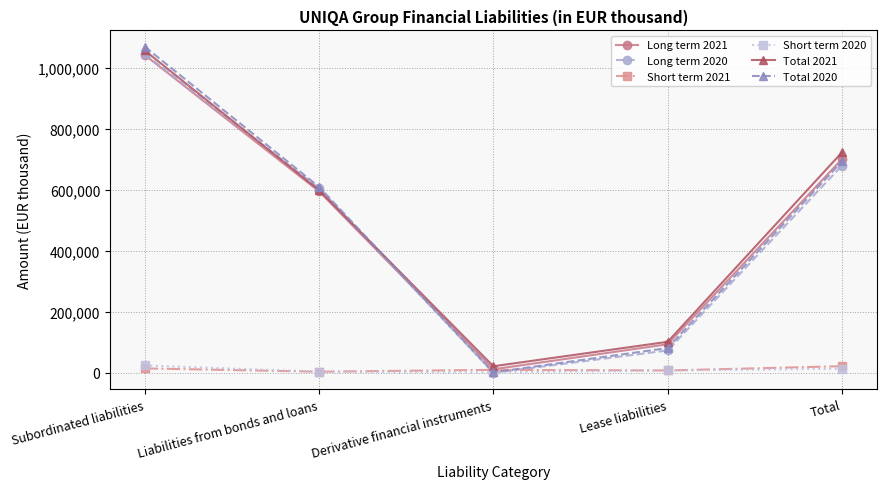

What is the spread (max minus min) of values at Lease liabilities?

94033